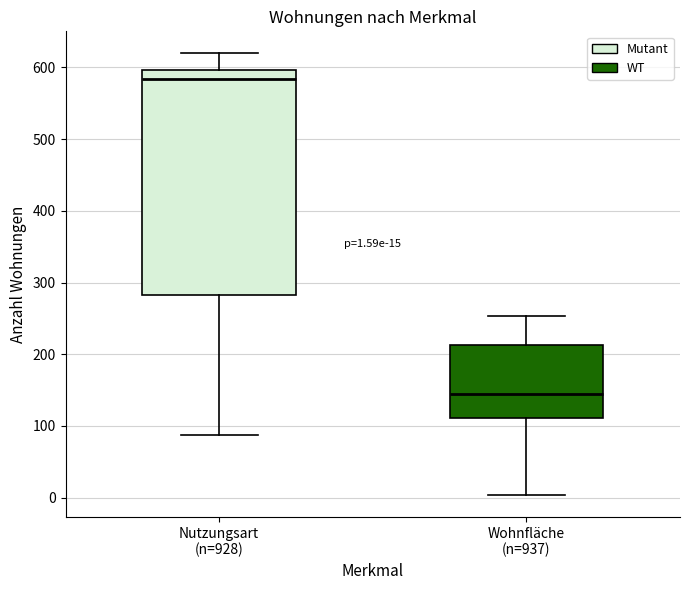

Which box's median line is the highest?

Nutzungsart (n=928)